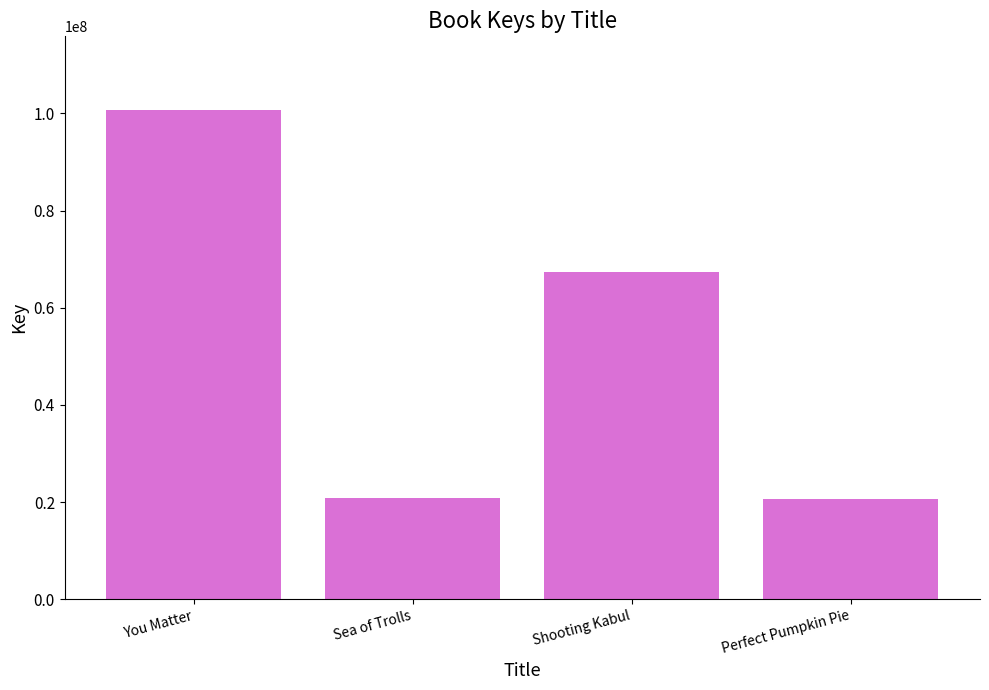

Approximately how many times larger is the value at Sea of Trolls compared to You Matter?

0.2